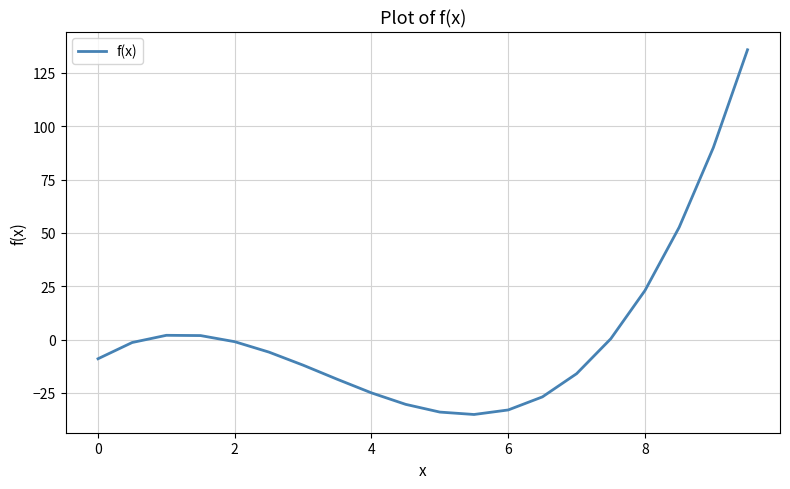

What is the difference between the maximum and minimum values?

171.0